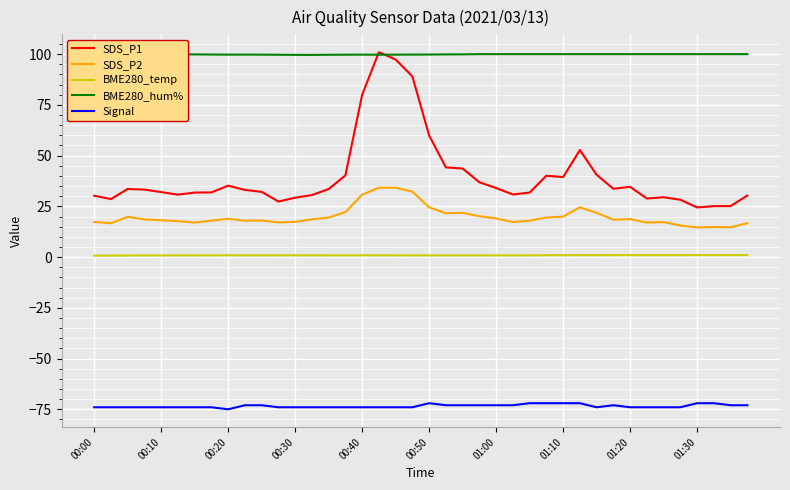

True or false: SDS_P1 and BME280_temp cross at least once.

False